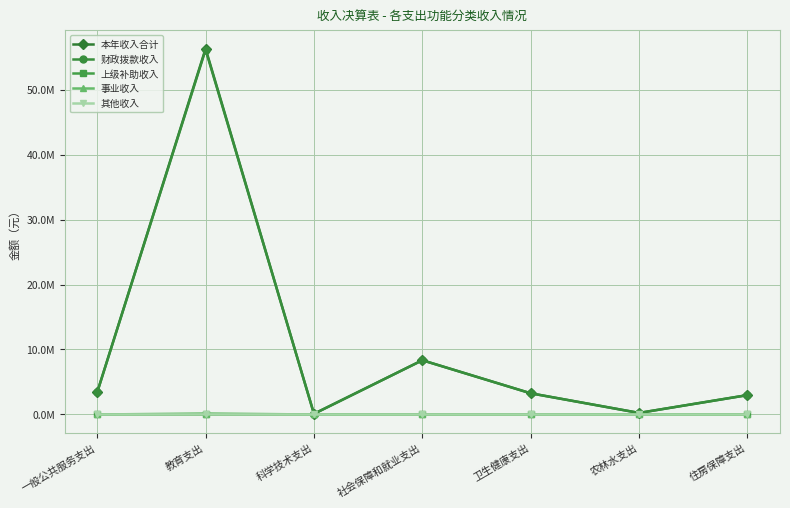

What is the highest value of the 本年收入合计 series?

56283678.7